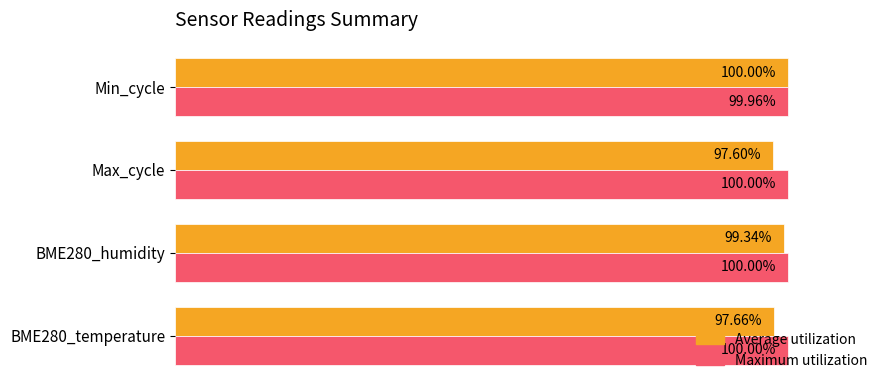

Which series has the largest total across all categories?

Maximum utilization